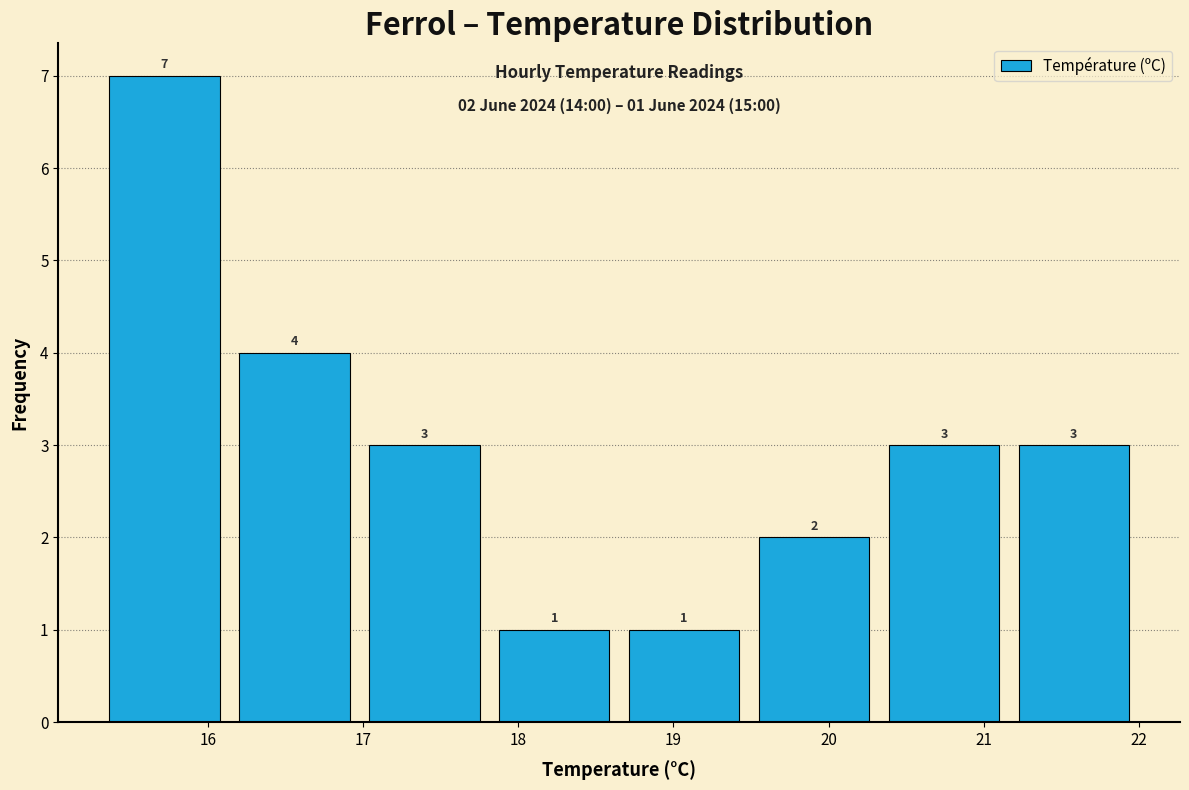

Reading left to right, list every bar in this chart as the range it spans on the x-axis followed by its height. The bar edges are not printed on the chart, so give them approximately, as read against the axis.

15.3 to 16.1: 7
16.1 to 17.0: 4
17.0 to 17.8: 3
17.8 to 18.7: 1
18.7 to 19.5: 1
19.5 to 20.3: 2
20.3 to 21.2: 3
21.2 to 22.0: 3